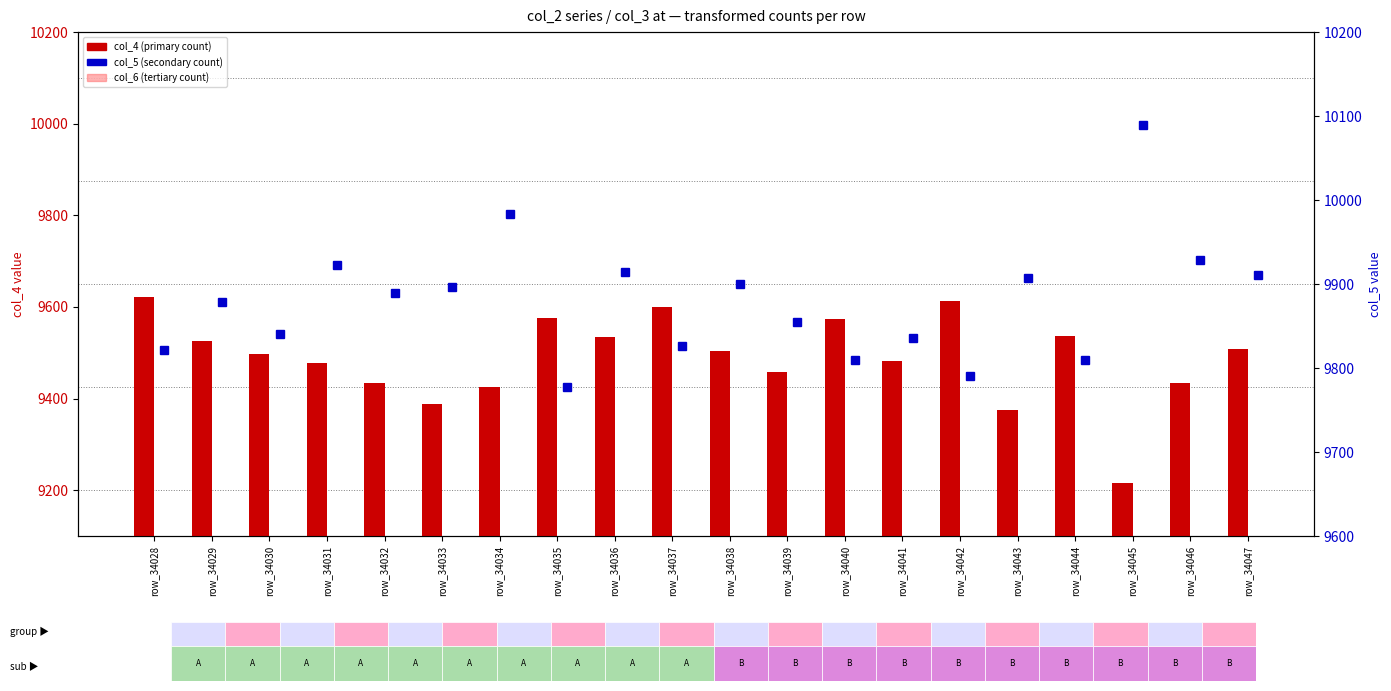

Which series has the largest range (max minus min)?

col_4 (counts)